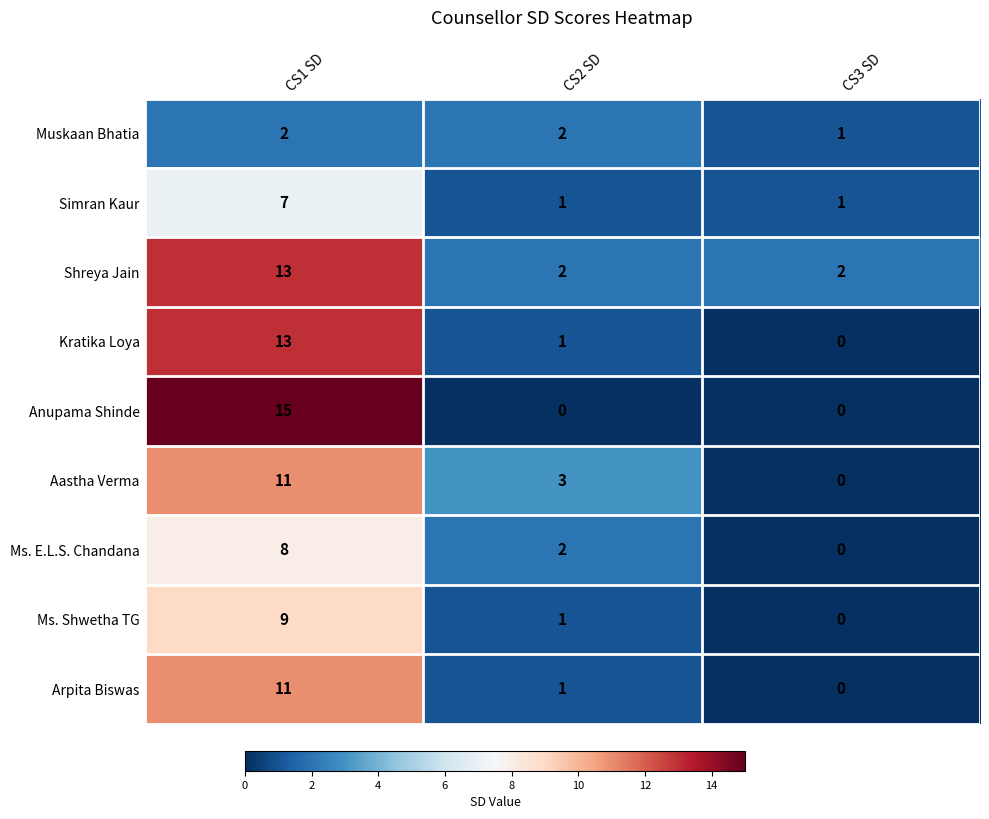

Between CS1 SD and CS3 SD, which series saw the biggest shift?

Anupama Shinde